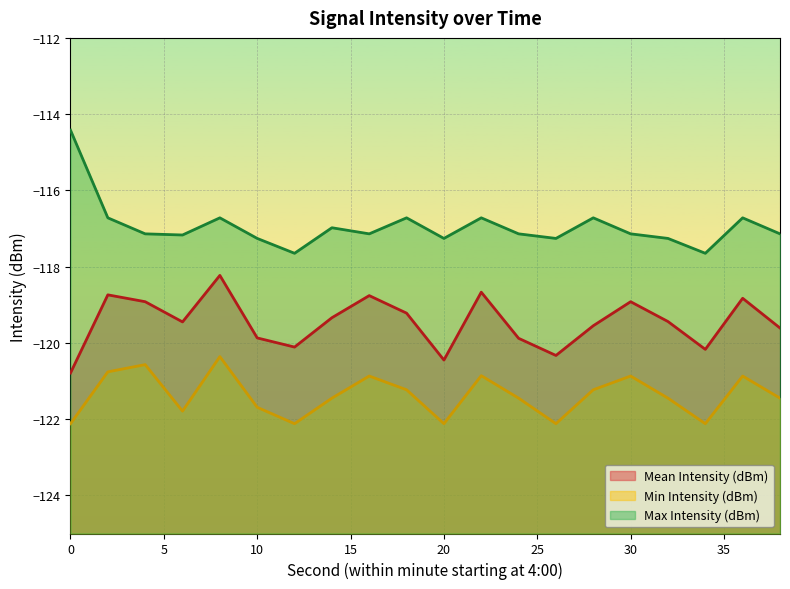

List the series in order of their peak value, lowest first.

Min Intensity (dBm), Mean Intensity (dBm), Max Intensity (dBm)